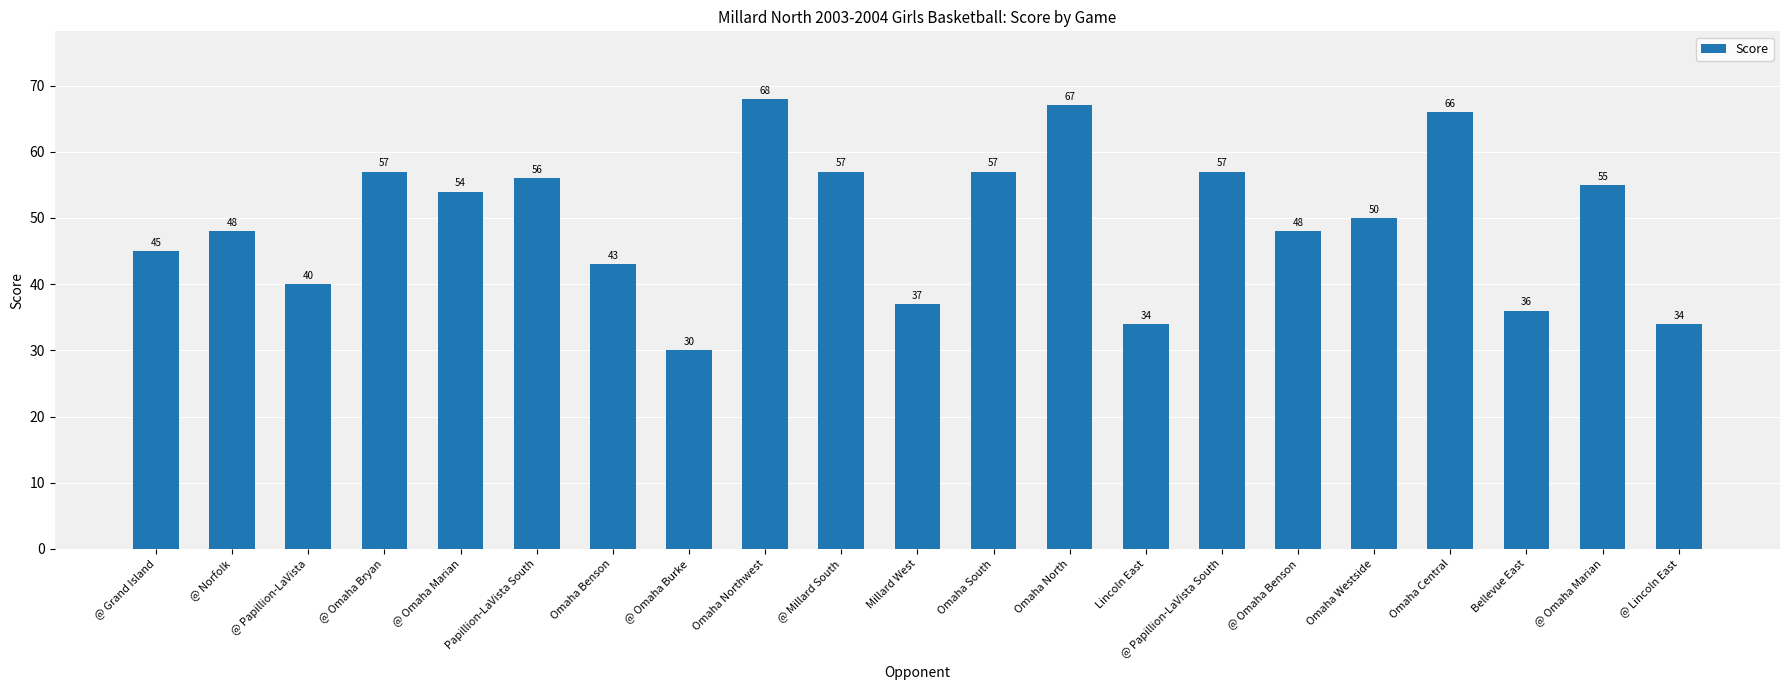

Rank the categories by value from highest to lowest.

Omaha Northwest, Omaha North, Omaha Central, @ Omaha Bryan, @ Millard South, Omaha South, @ Papillion-LaVista South, Papillion-LaVista South, @ Omaha Marian, @ Omaha Marian, Omaha Westside, @ Norfolk, @ Omaha Benson, @ Grand Island, Omaha Benson, @ Papillion-LaVista, Millard West, Bellevue East, Lincoln East, @ Lincoln East, @ Omaha Burke